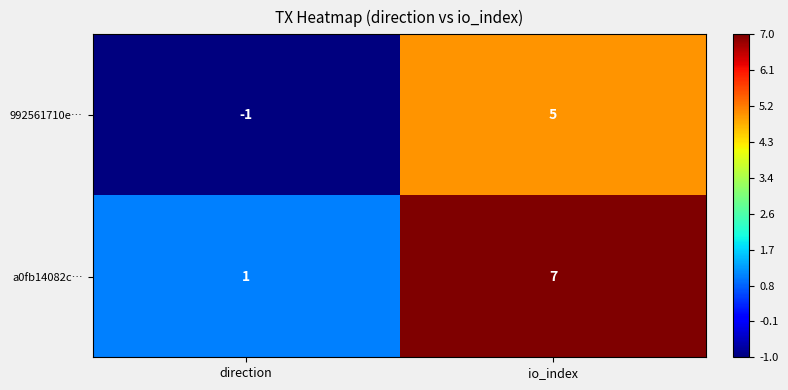

List the series in order of their peak value, highest first.

a0fb14082c…, 992561710e…